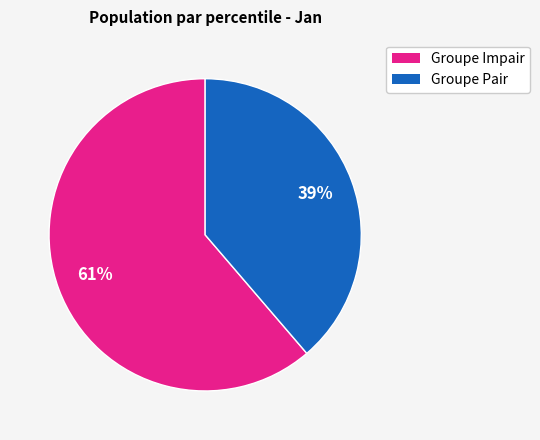

Is there a majority slice in this chart?

Yes